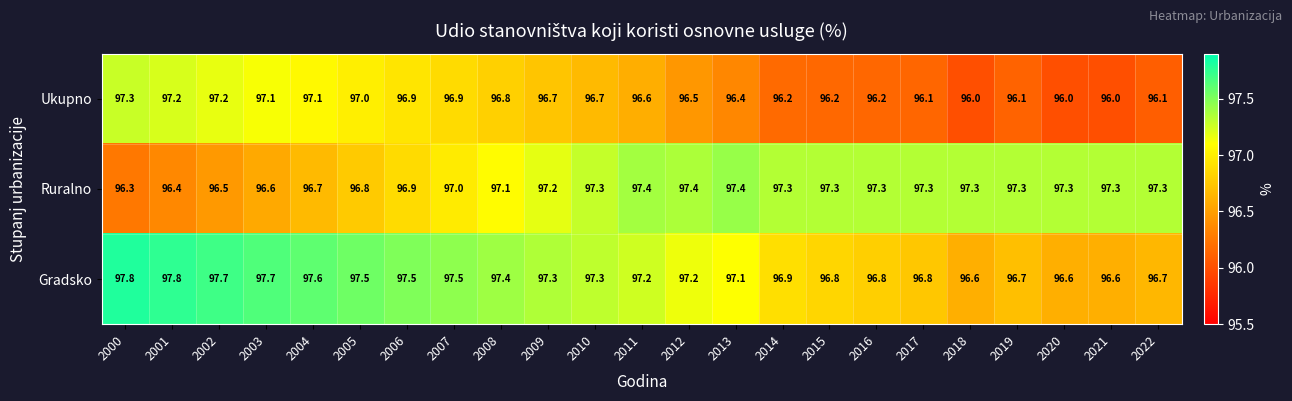

What is the total value across all series at 2003?

291.4